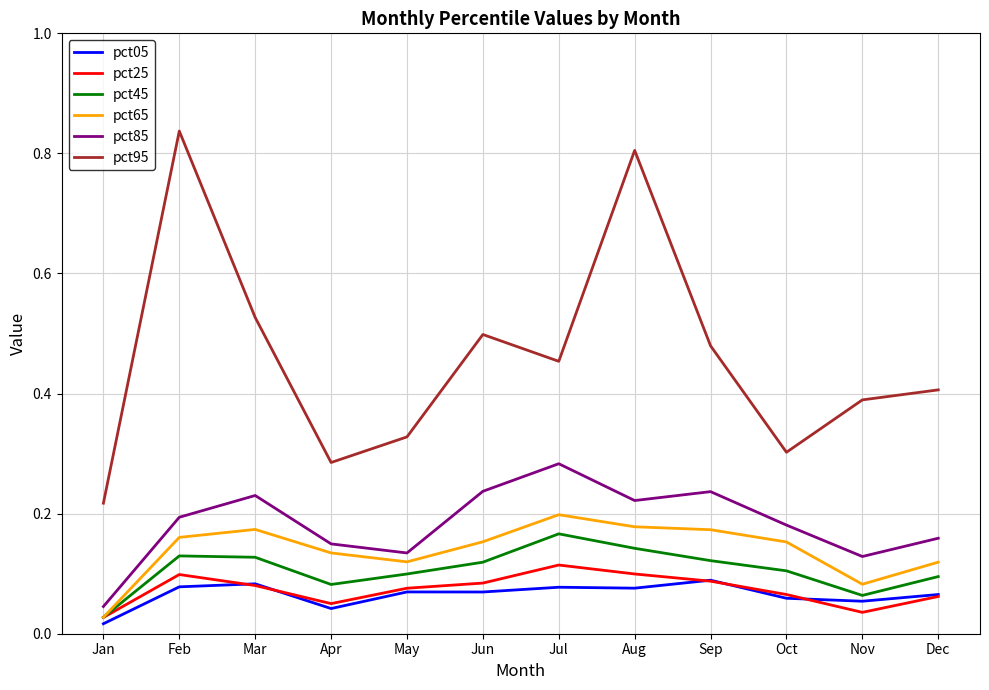

The pct45 series shows 0.1 at Jul. True or false?

False